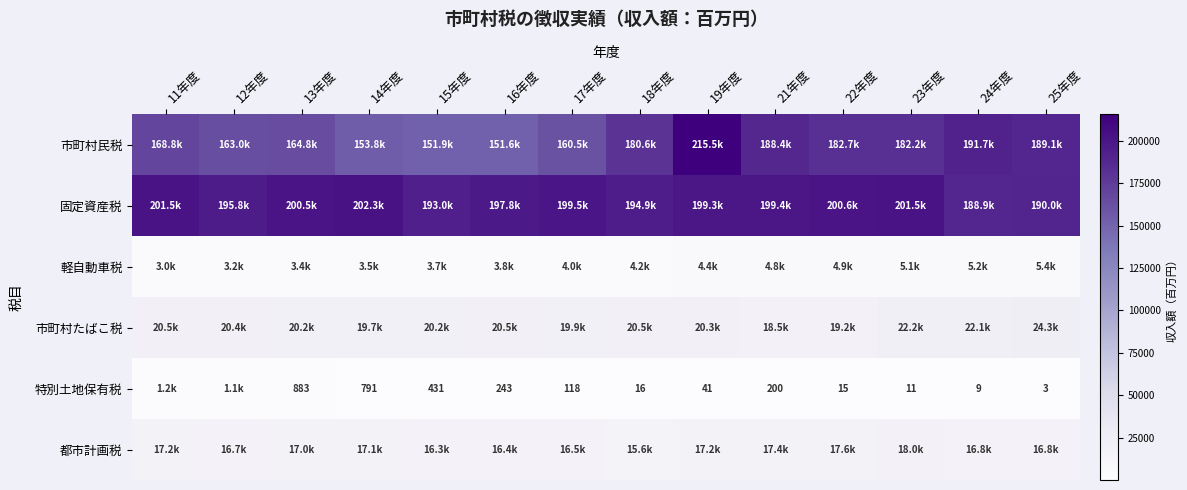

What is the sum of the 特別土地保有税 values at 24年度 and 13年度?

892